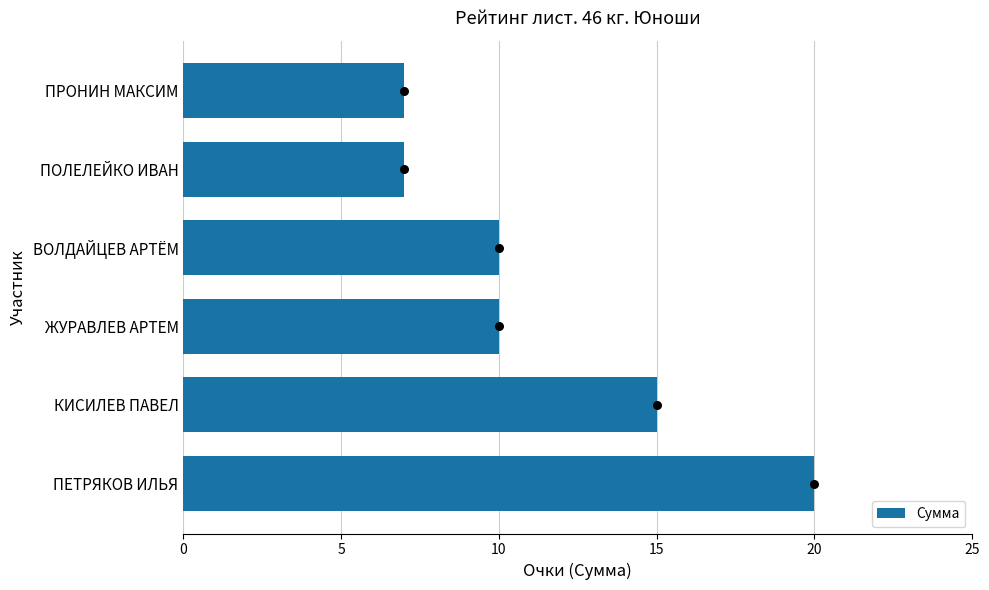

The value of Сумма at КИСИЛЕВ ПАВЕЛ is 9. True or false?

False